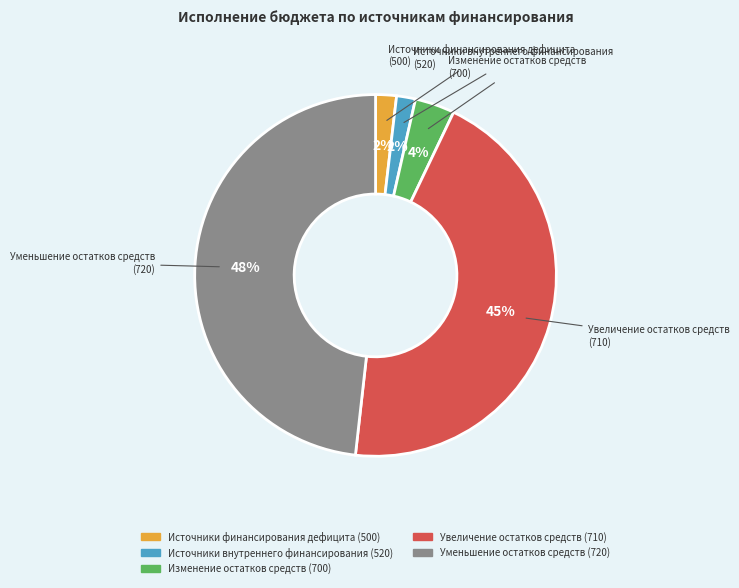

How many slices are in this pie chart?

5